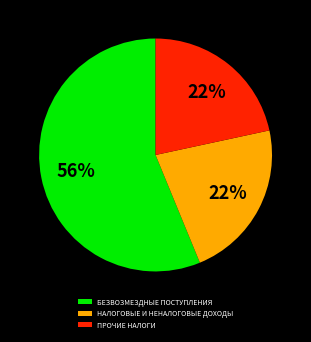

Between НАЛОГОВЫЕ И НЕНАЛОГОВЫЕ ДОХОДЫ and БЕЗВОЗМЕЗДНЫЕ ПОСТУПЛЕНИЯ, which is larger?

БЕЗВОЗМЕЗДНЫЕ ПОСТУПЛЕНИЯ